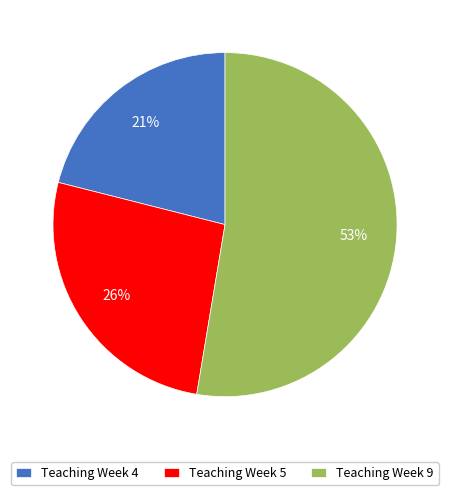

Which slice represents more than half of the pie?

Teaching Week 9